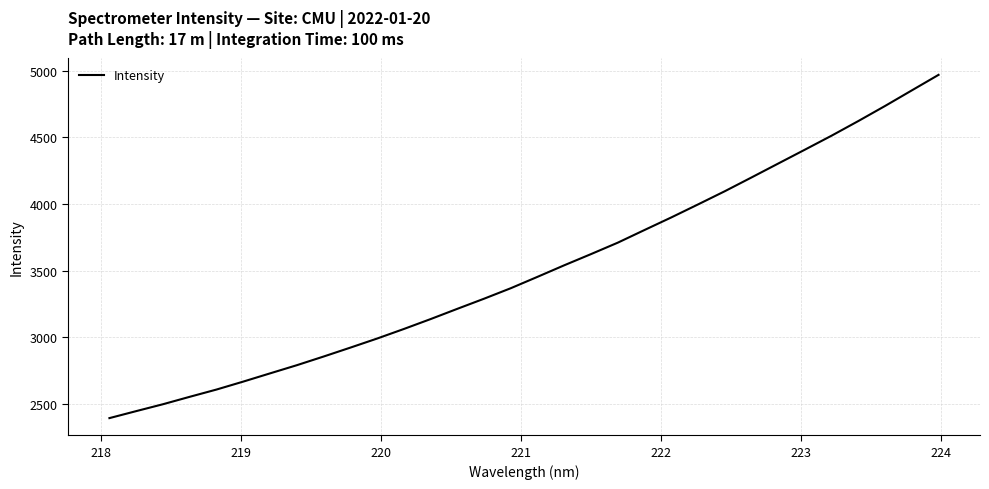

What is the greatest value displayed?

4968.0